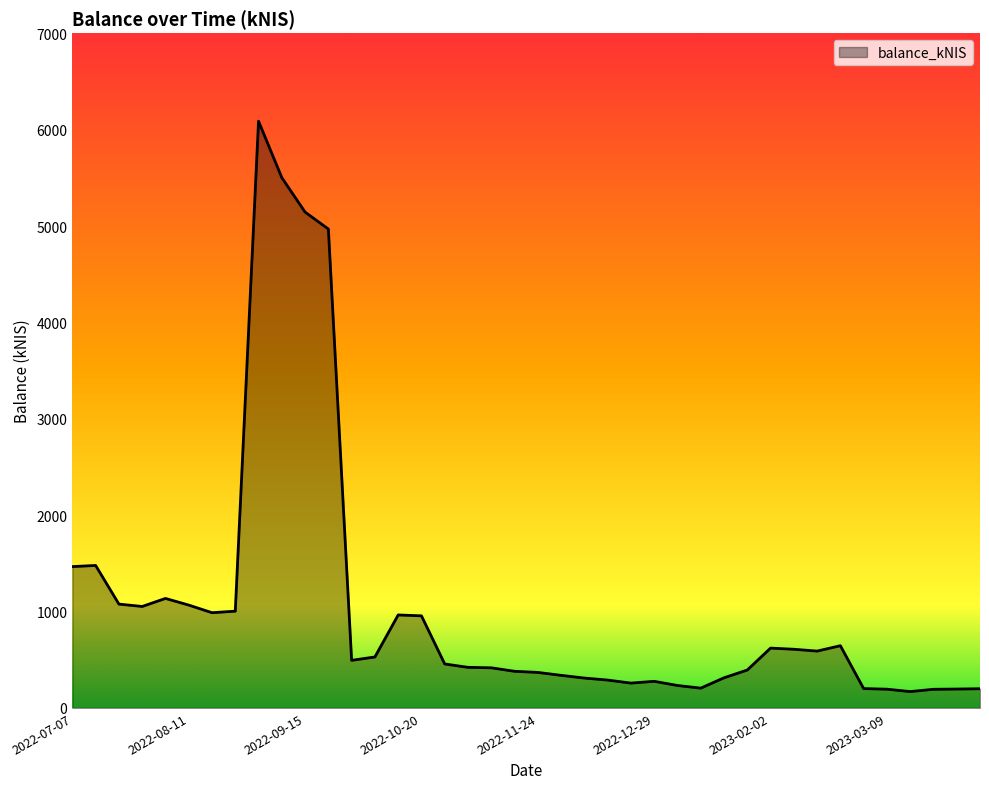

What is the difference between the maximum and minimum values?

5921.3